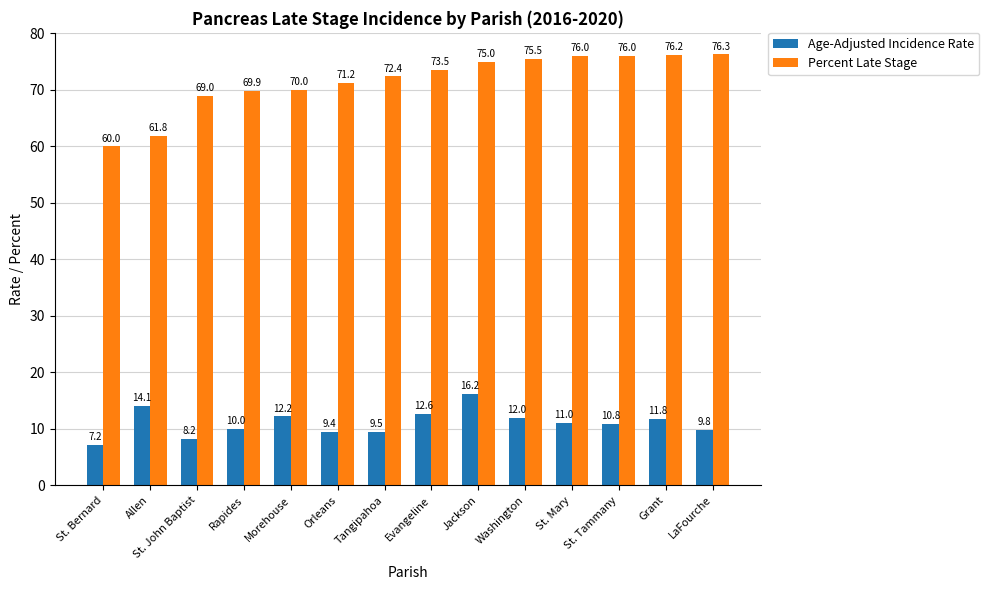

Which category has the lowest value in the Age-Adjusted Incidence Rate series?

St. Bernard